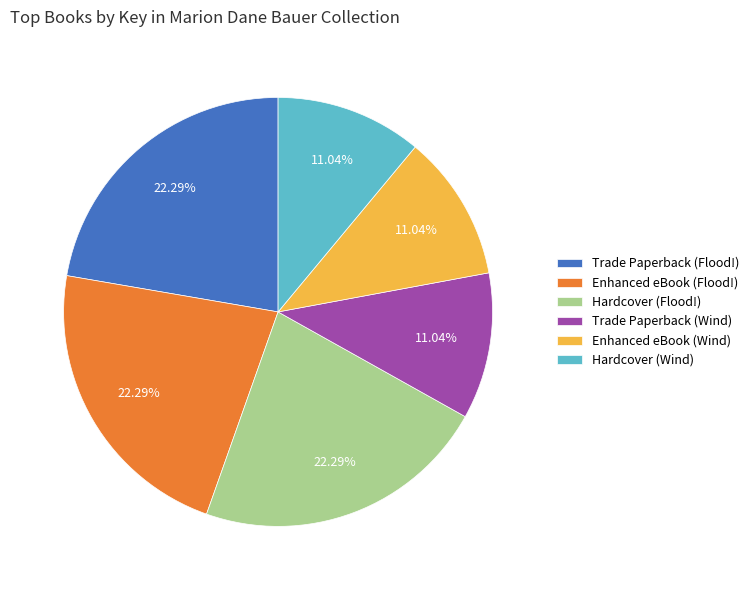

How many slices are in this pie chart?

6